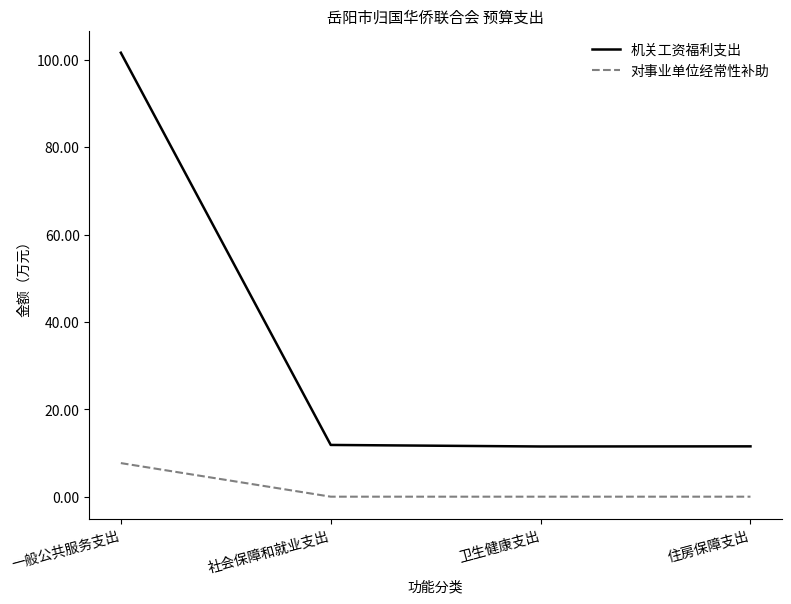

The value of 机关工资福利支出 at 社会保障和就业支出 is 17.6. True or false?

False